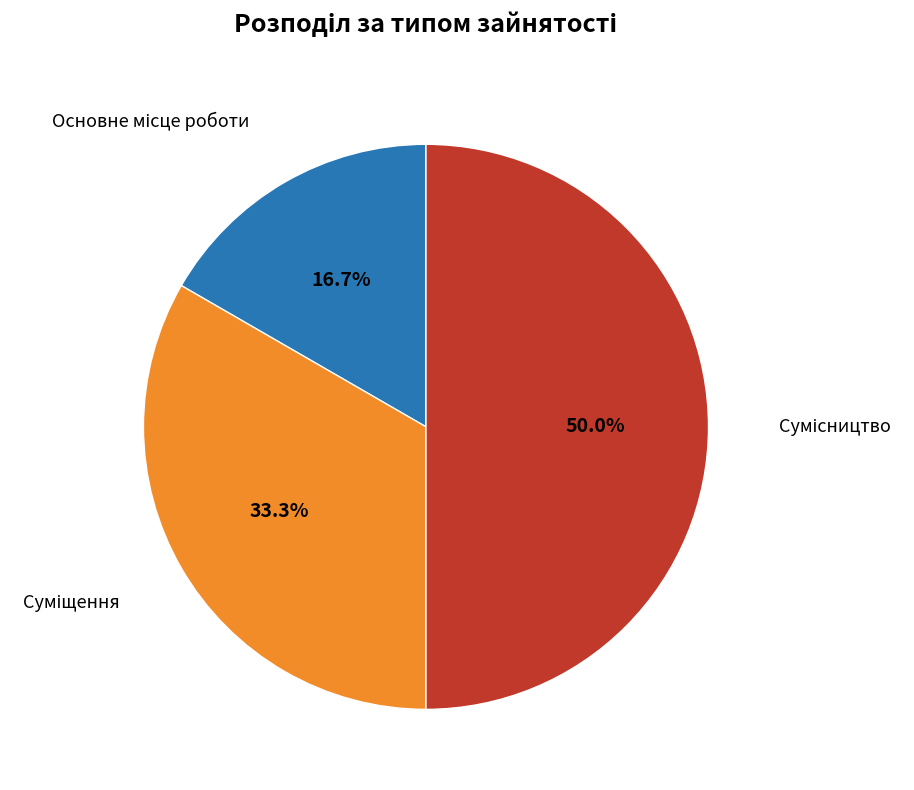

Count the number of slices in the pie.

3